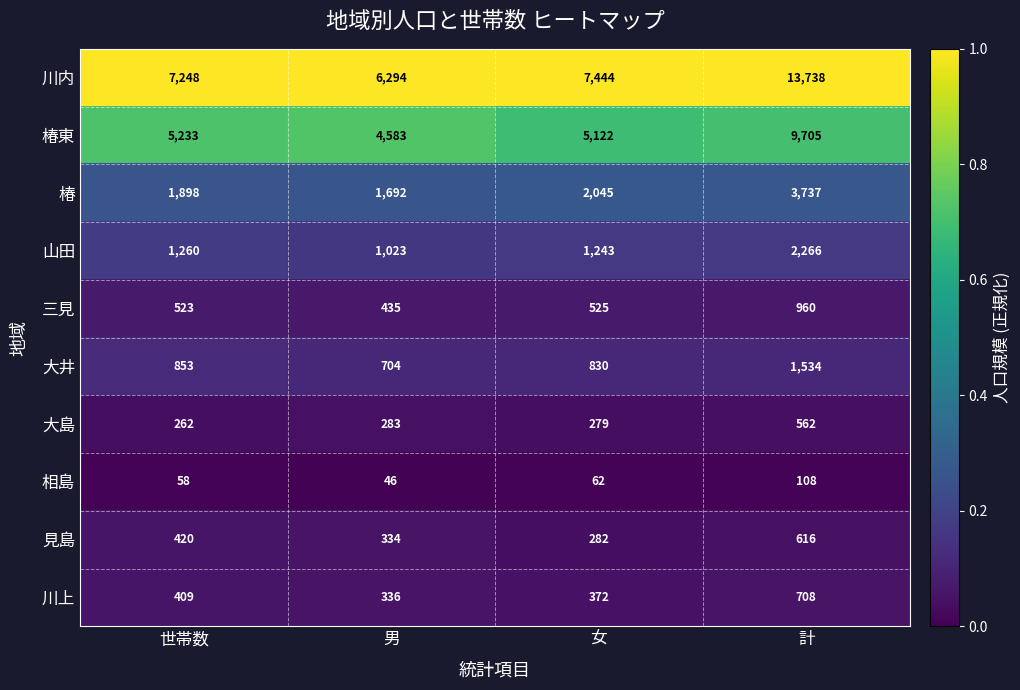

What is the total value across all series at 女?

18204